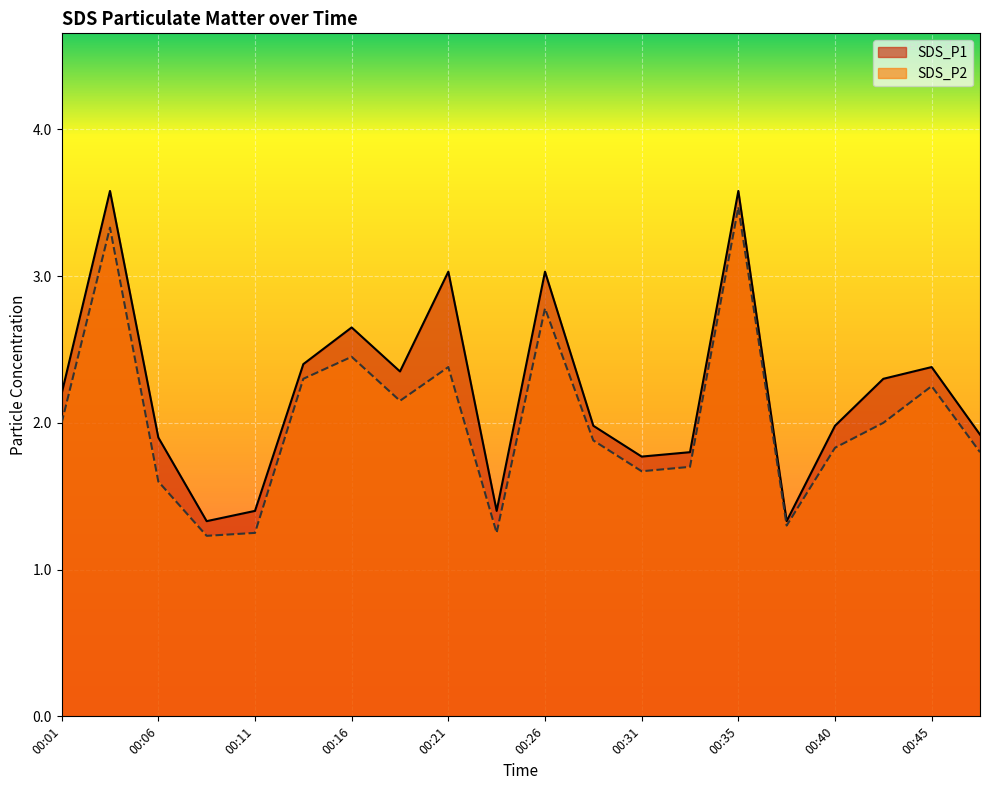

Between 00:38 and 00:11, which is larger?

00:11